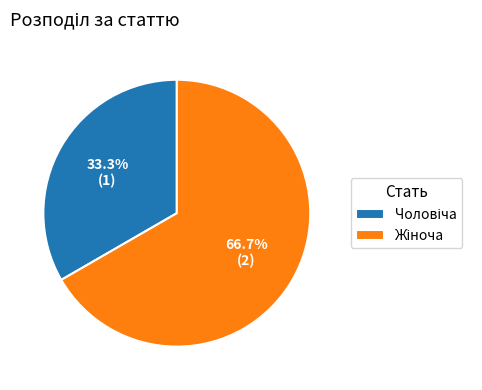

How many segments does this pie chart have?

2